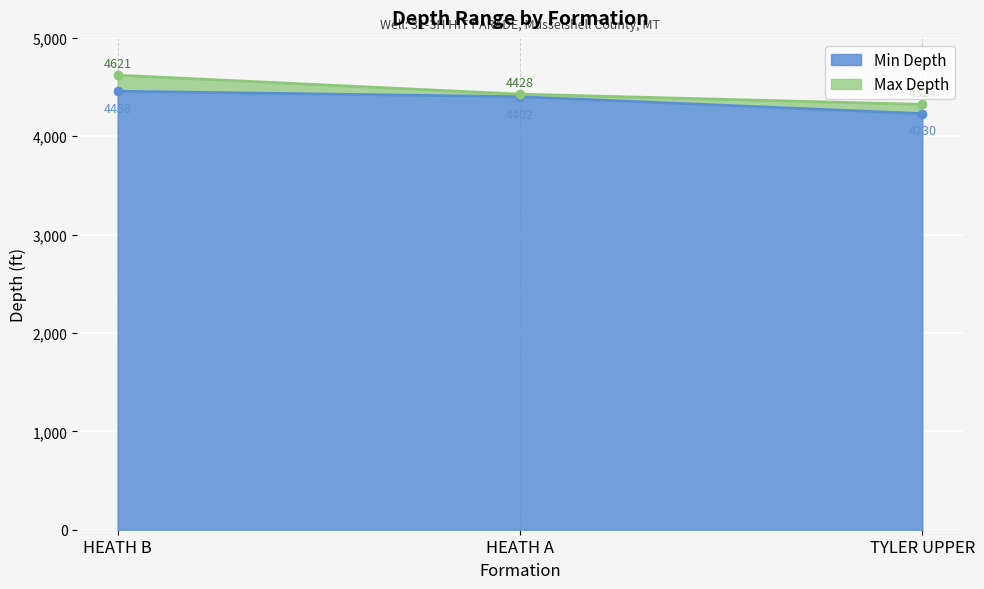

What is the difference between the maximum and minimum values in the Max Depth series?

297